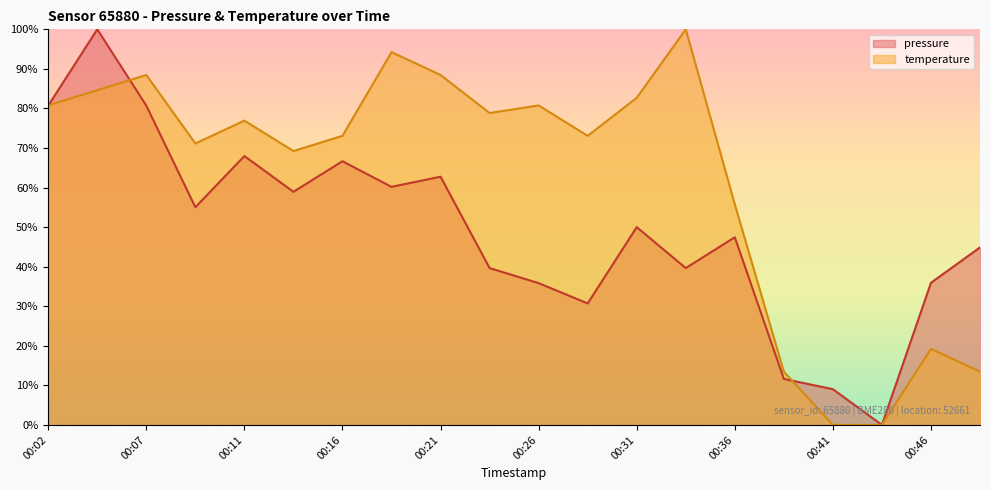

Which category has the highest value across all series?

00:04